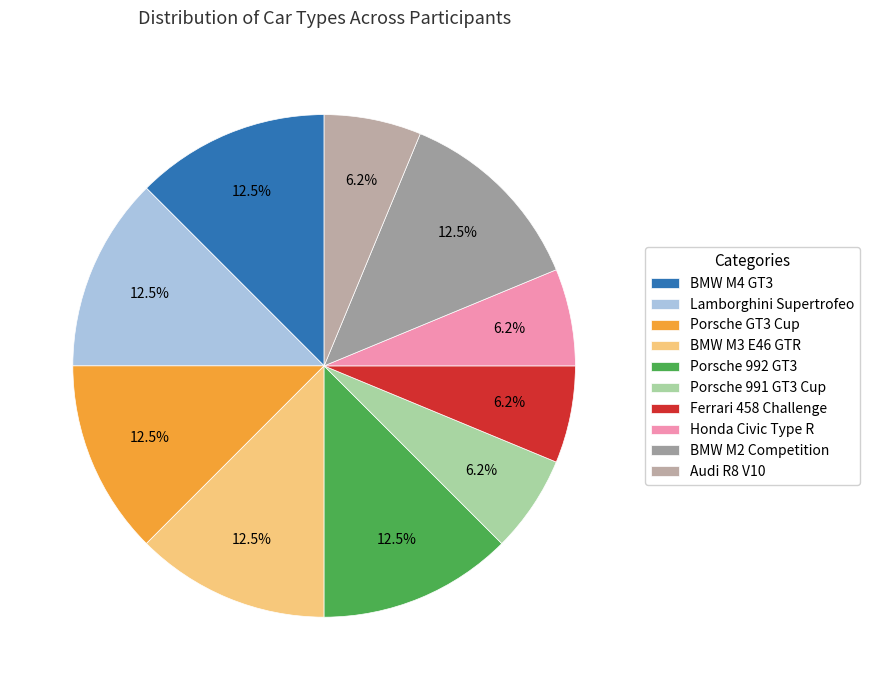

Which category has the smallest portion of the pie?

Porsche 991 GT3 Cup